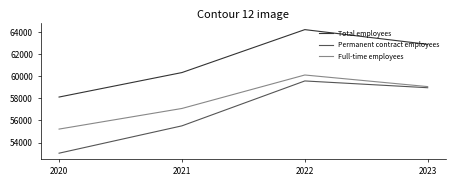

Does the chart have visible grid lines?

No